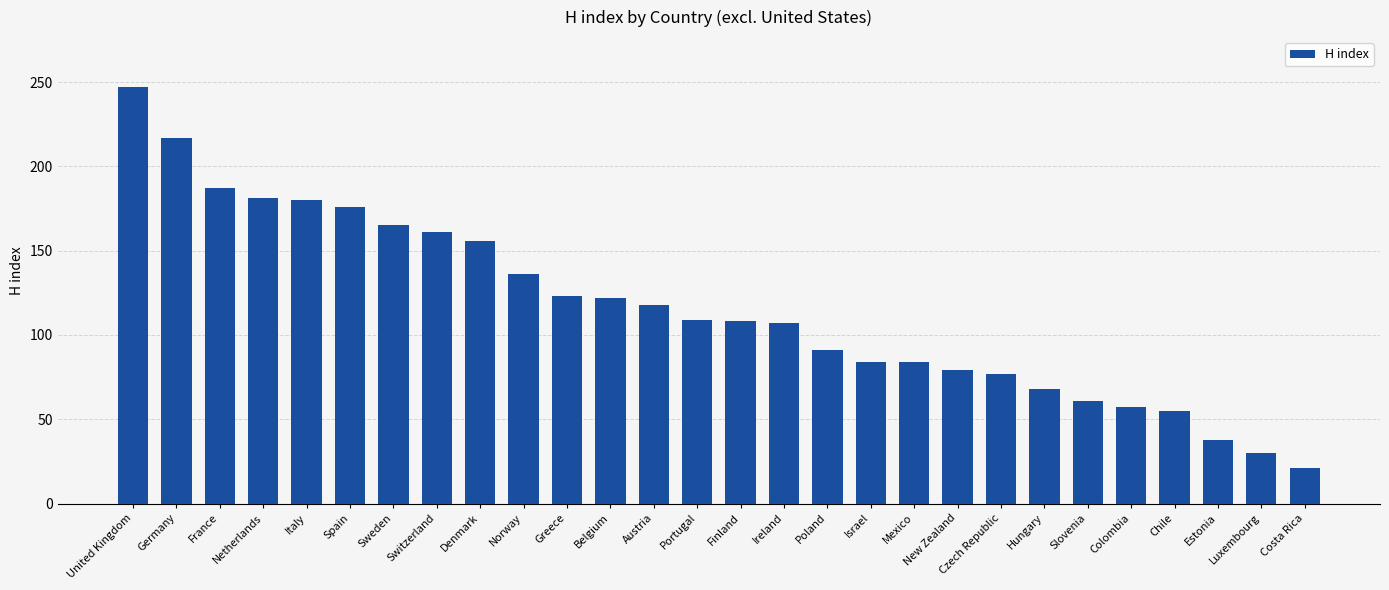

At which label does the data first exceed 109?

United Kingdom